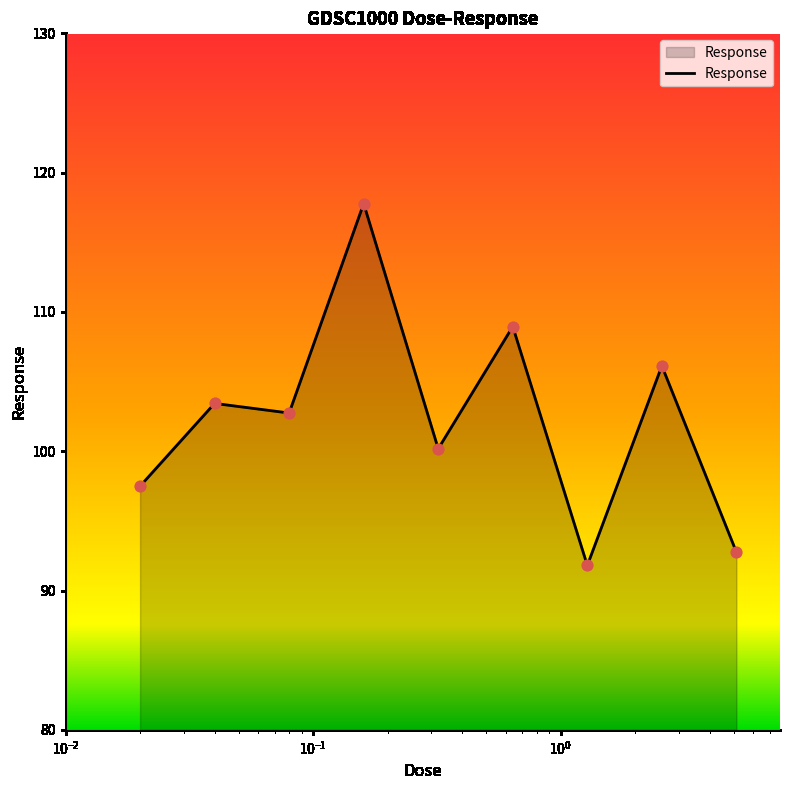

What is the greatest value displayed?

117.8